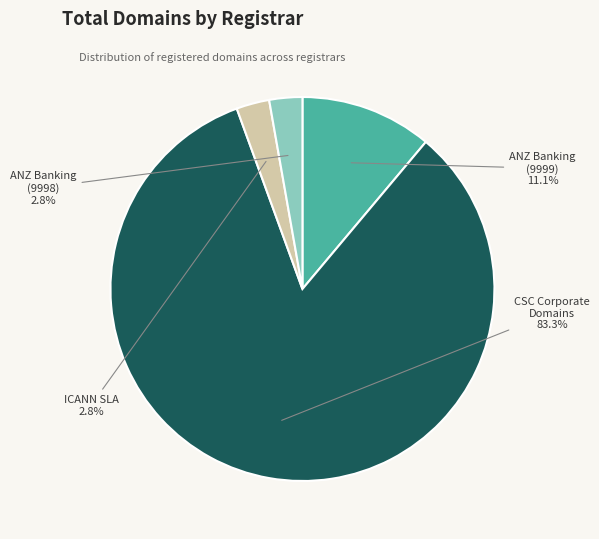

Which category has the biggest portion of the pie?

CSC Corporate Domains